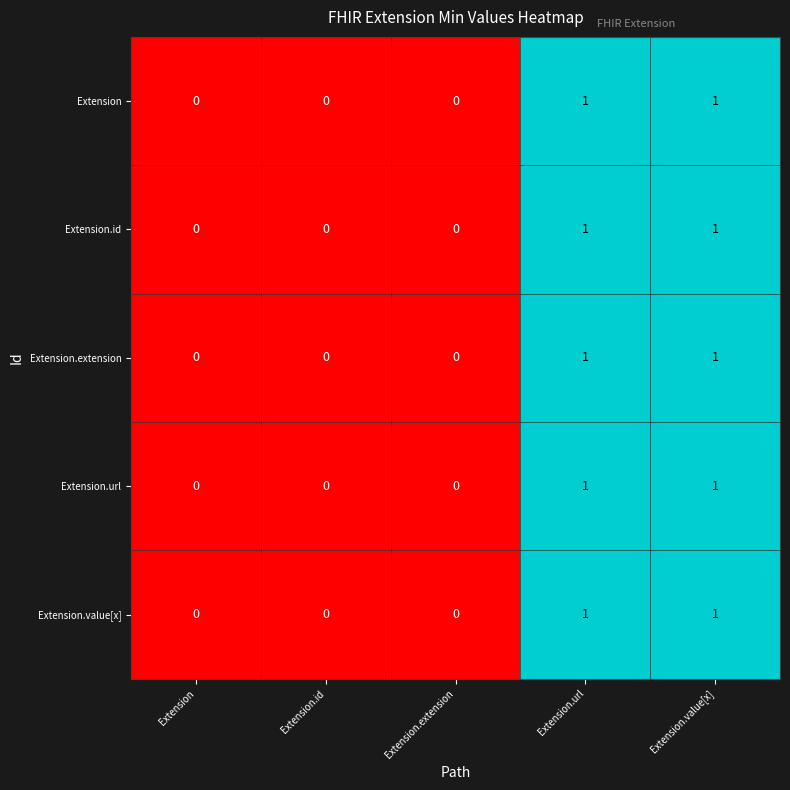

True or false: Extension.id has a value of 1 at Extension.value[x].

True